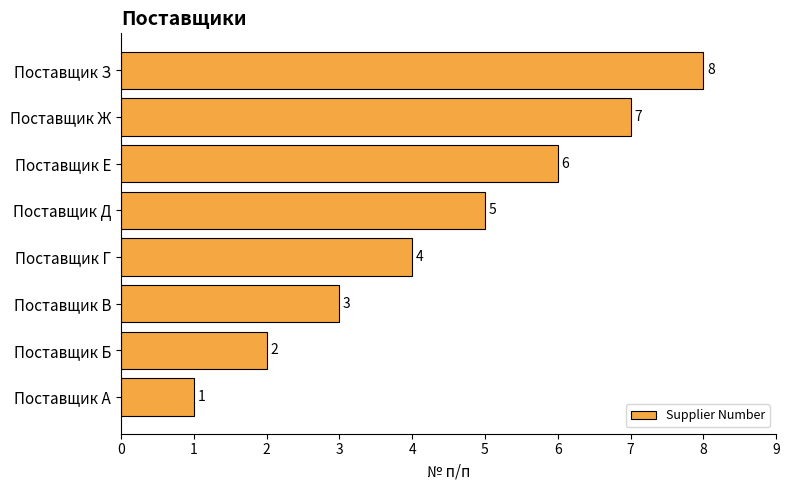

At which label is the value closest to 4?

Поставщик Г